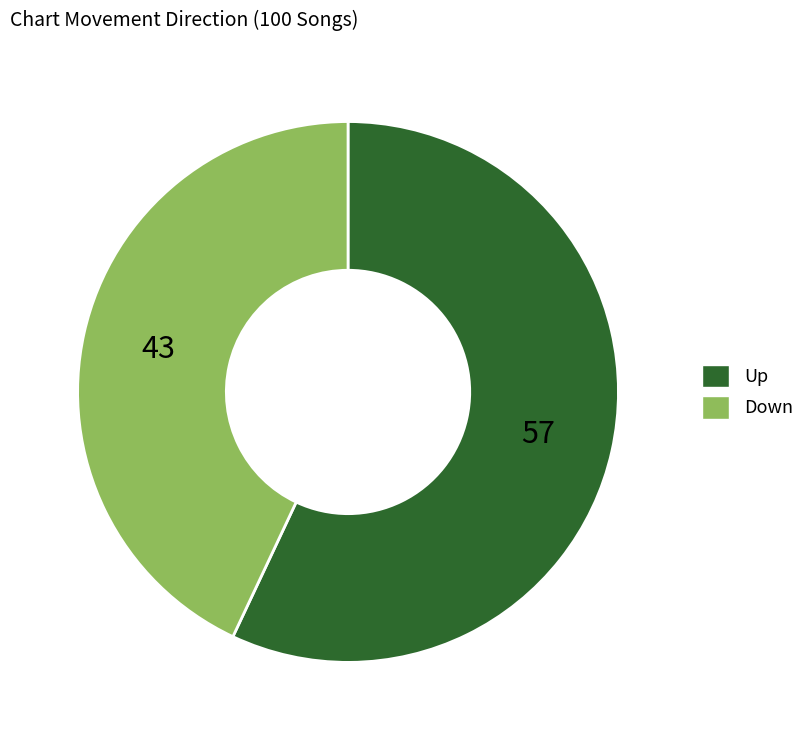

Rank the categories by value from highest to lowest.

Up, Down